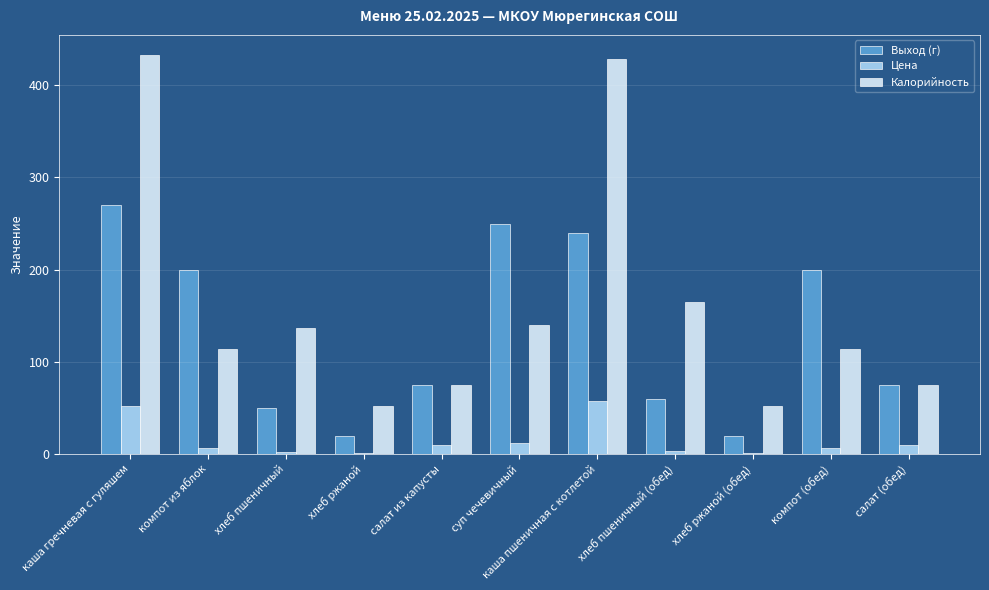

Which series changed the most between хлеб пшеничный and каша пшеничная с котлетой?

Калорийность